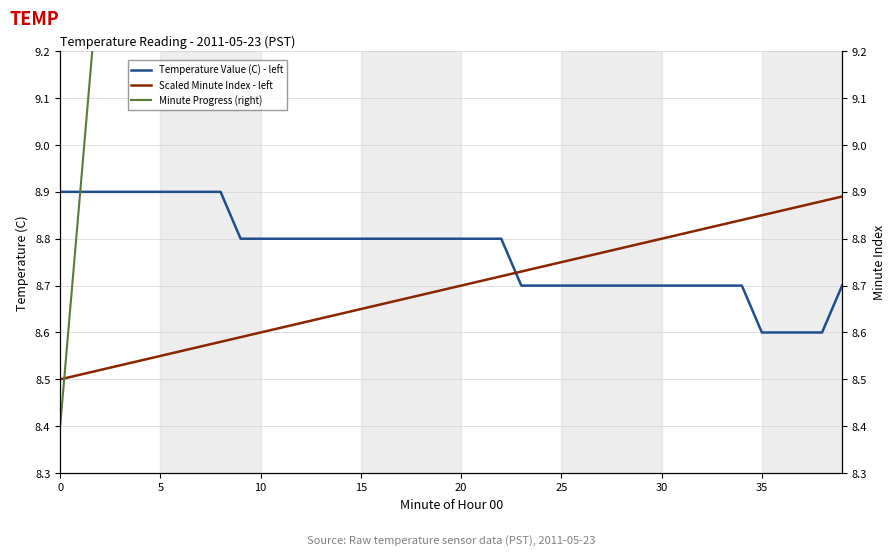

At which label is Minute Progress (right) closest to 18?

19